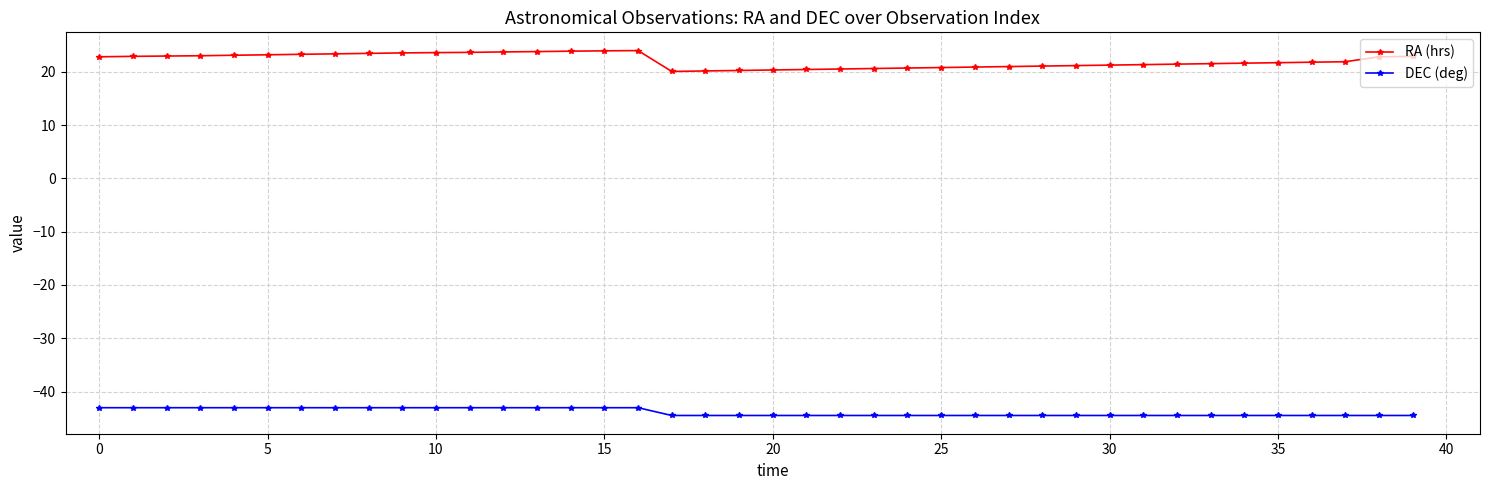

True or false: RA (hrs) and DEC (deg) intersect in this chart.

False